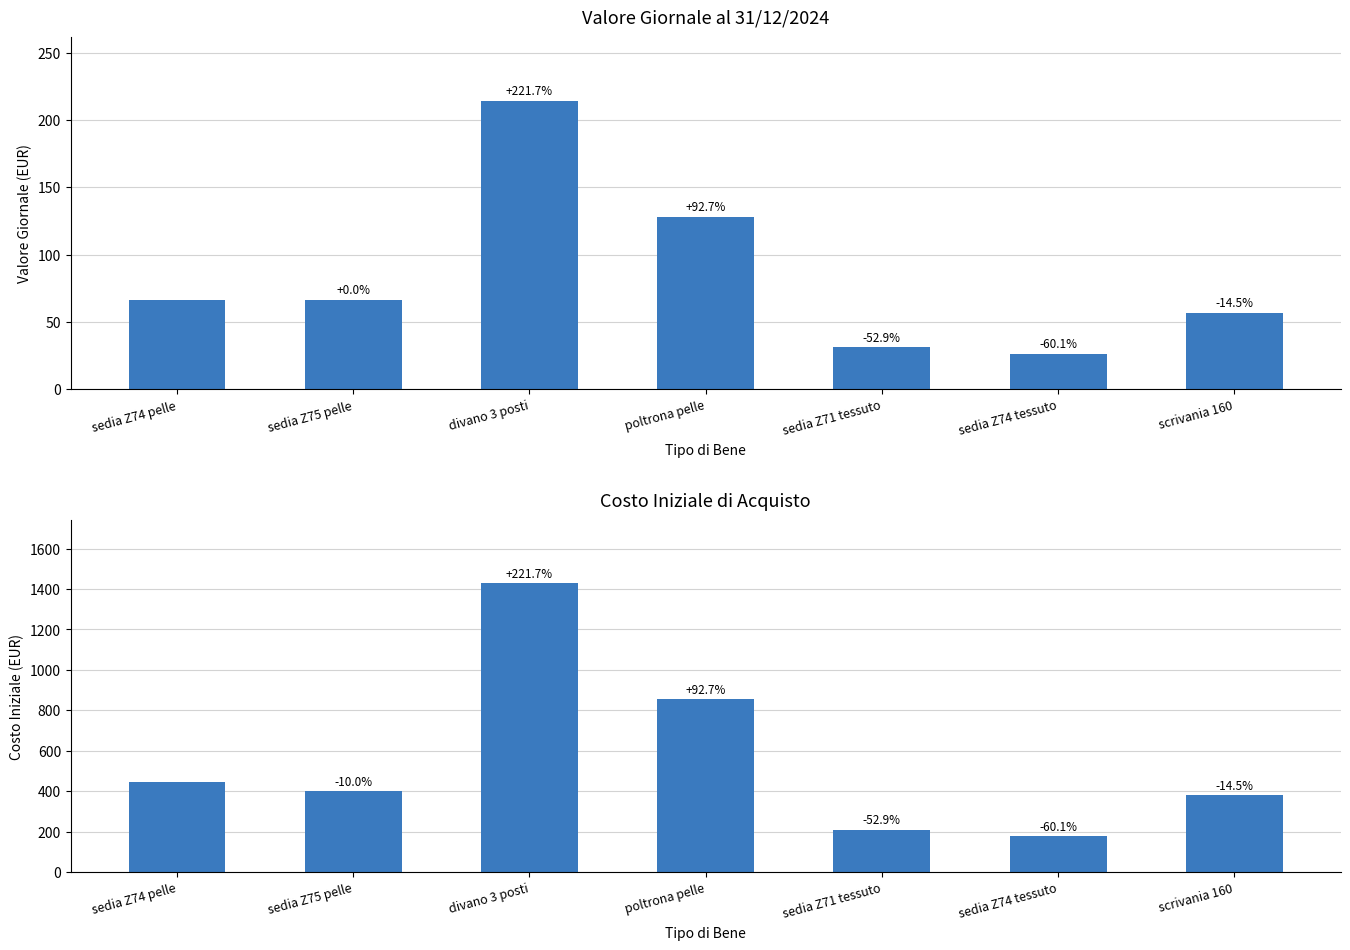

Which series has the largest range (max minus min)?

Costo iniziale acquisto